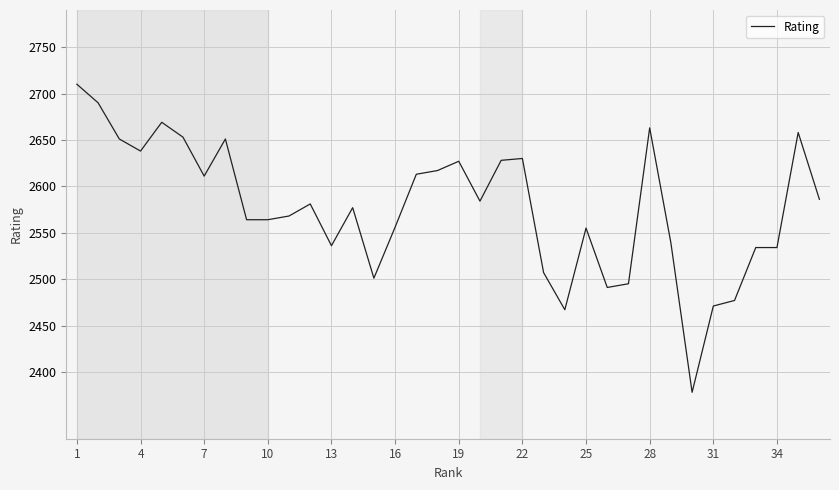

What is the difference between the maximum and minimum values?

332